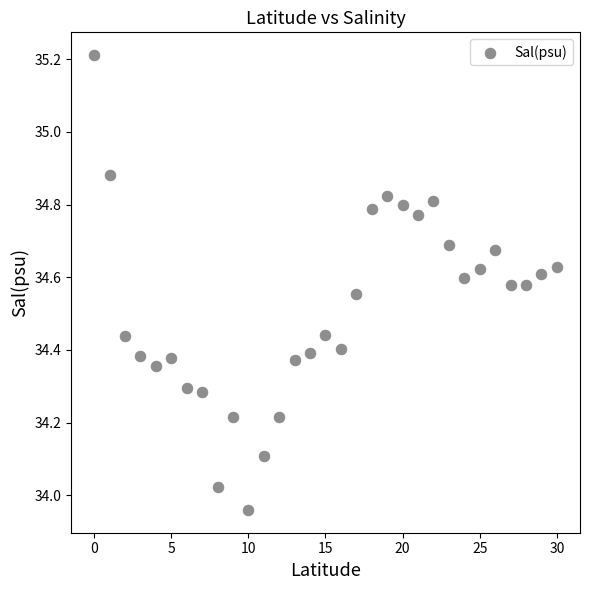

What is the range of Y values (max minus min)?

1.3